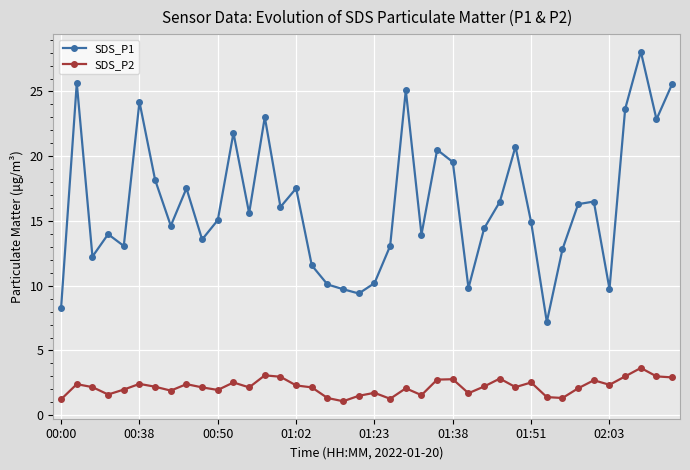

True or false: SDS_P2 has more than 0 points higher than both neighbors.

True